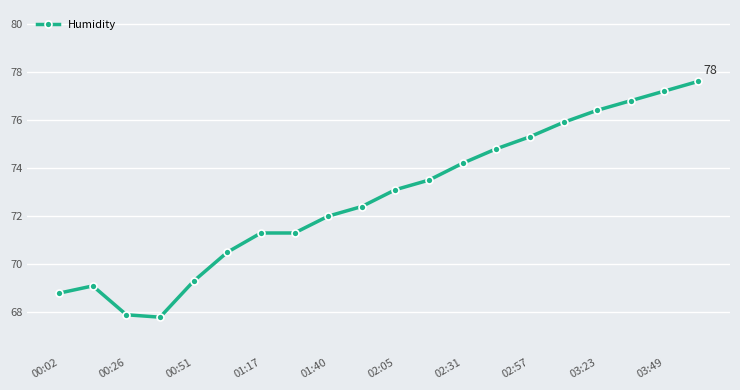

What is the sum of all values?

1455.2